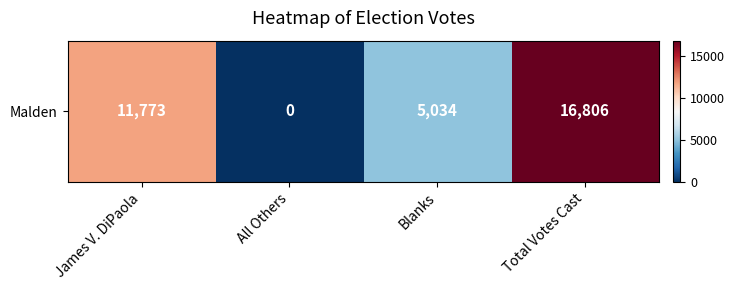

What is the sum of all values?

33613